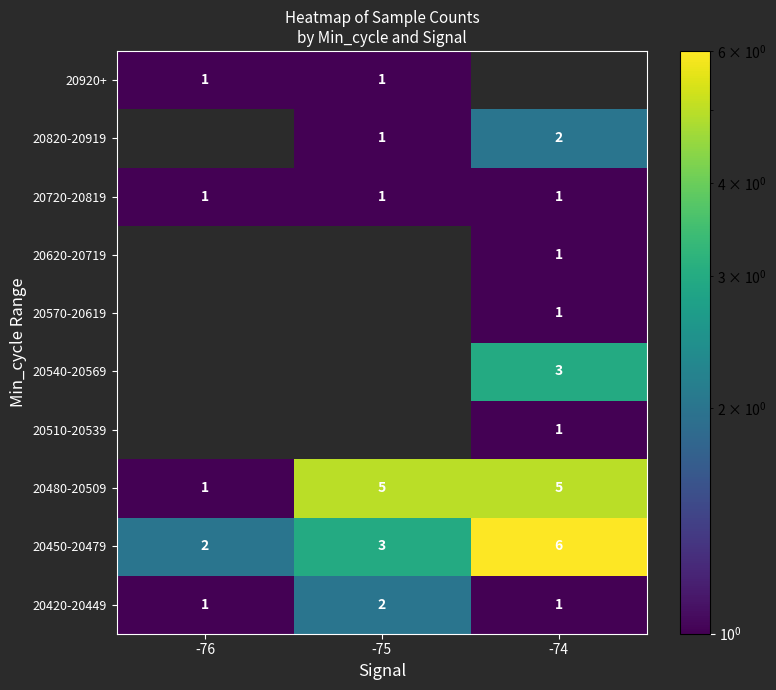

What is the maximum value for 20450-20479?

6